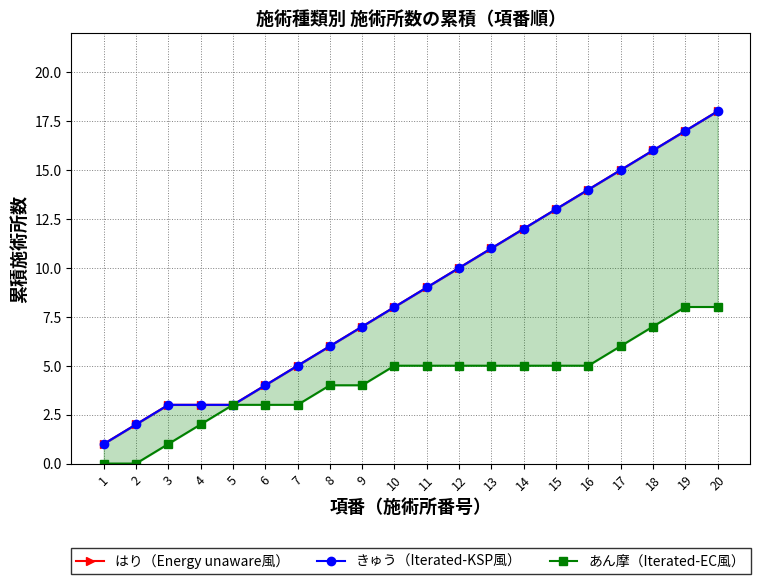

List the labels in order of きゅう（Iterated-KSP風） value, largest first.

20, 19, 18, 17, 16, 15, 14, 13, 12, 11, 10, 9, 8, 7, 6, 3, 4, 5, 2, 1